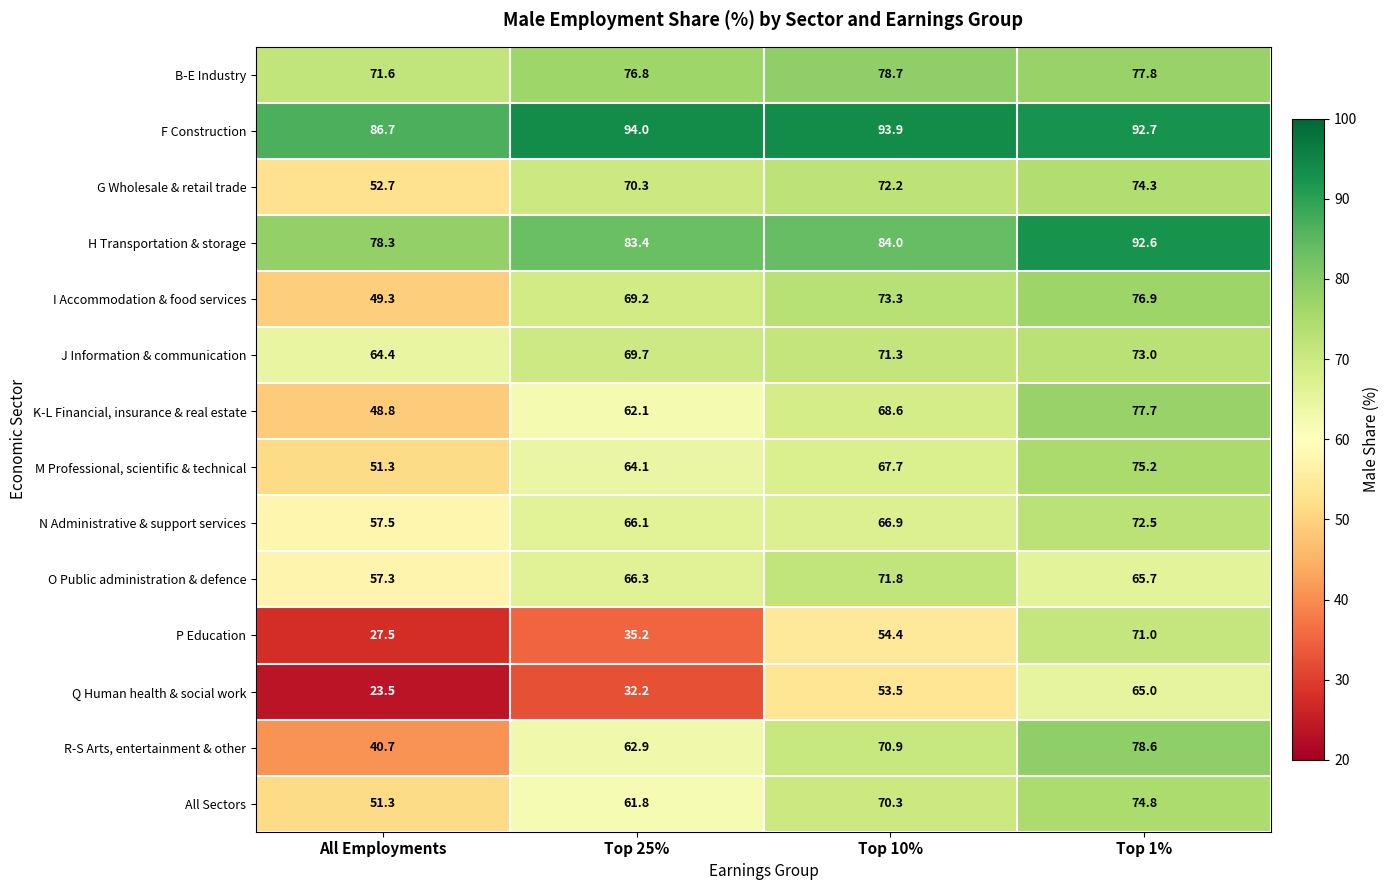

Which series has the largest total across all categories?

F Construction